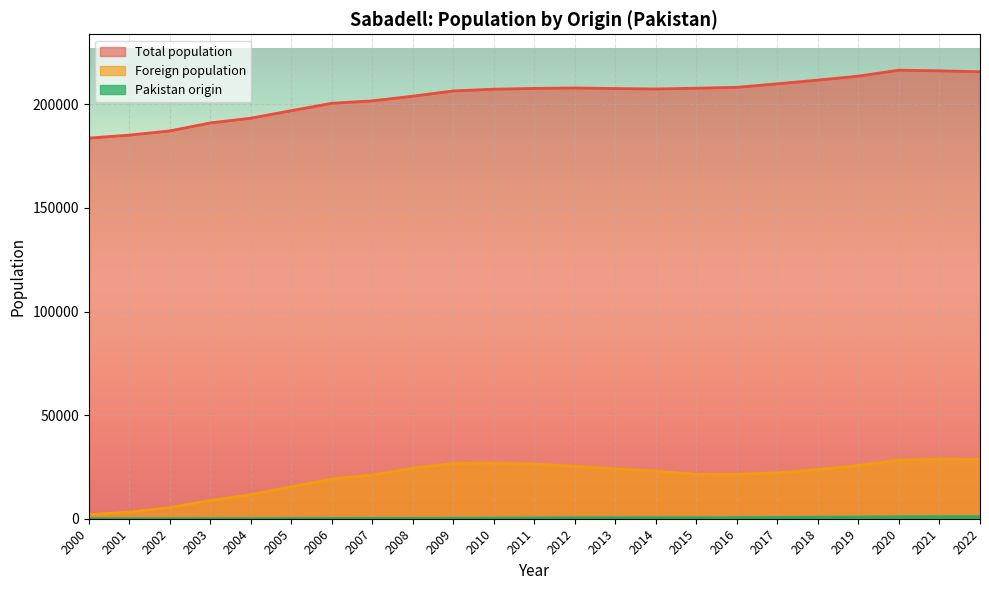

What is the highest value of the Total population series?

216520